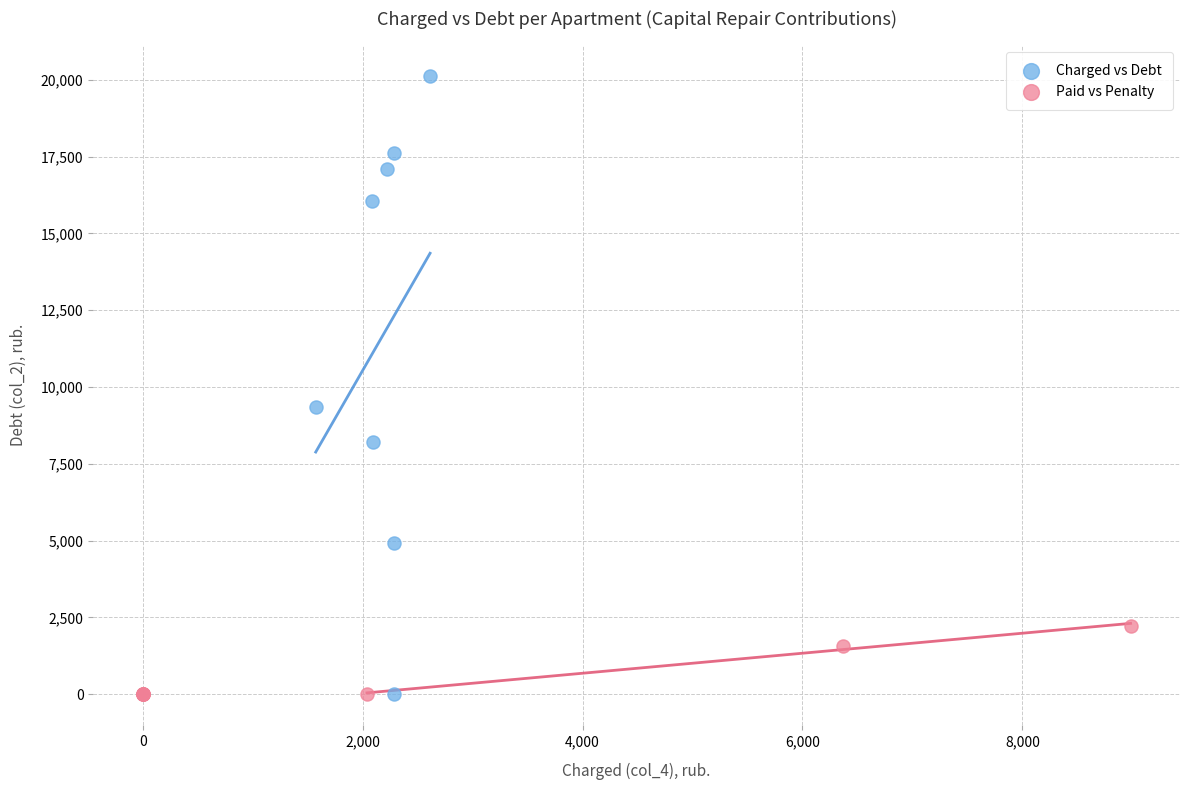

Which series contains the highest Y value?

Charged vs Debt